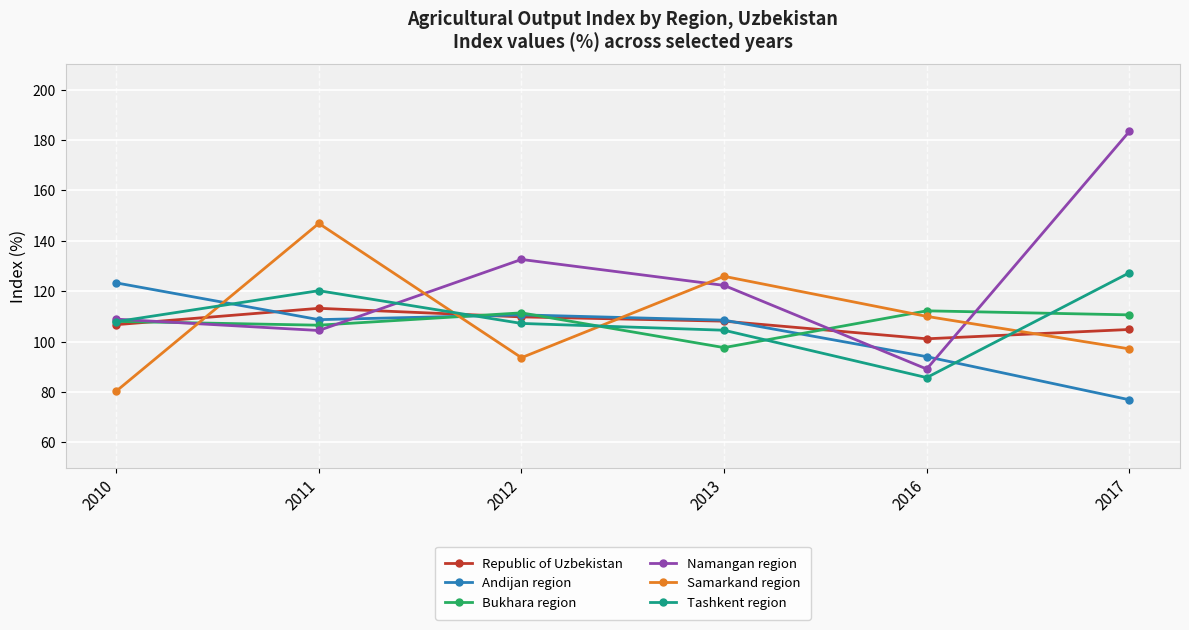

What is the difference between the Republic of Uzbekistan values at 2011 and 2012?

3.4